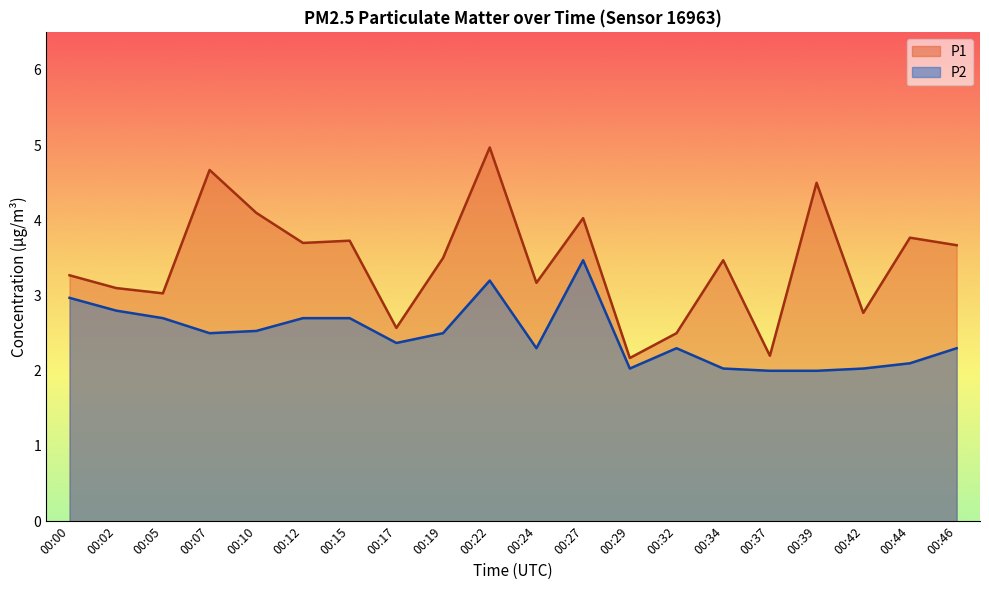

At which category is the sum across all series the highest?

00:22